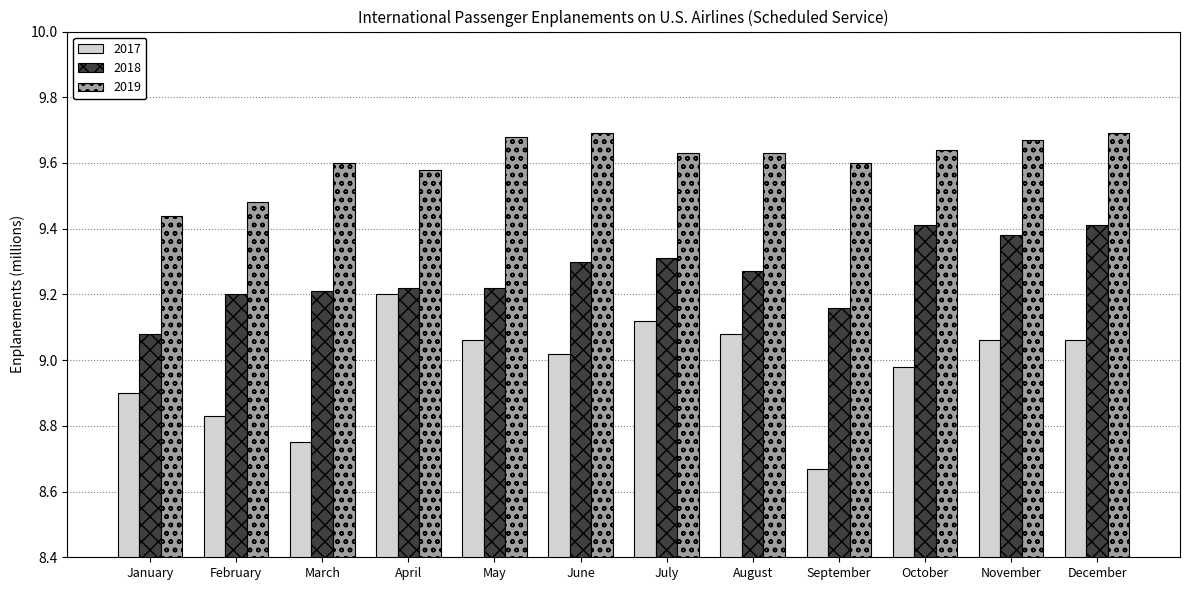

Is the value of 2018 at March greater than the value of 2019 at March?

No